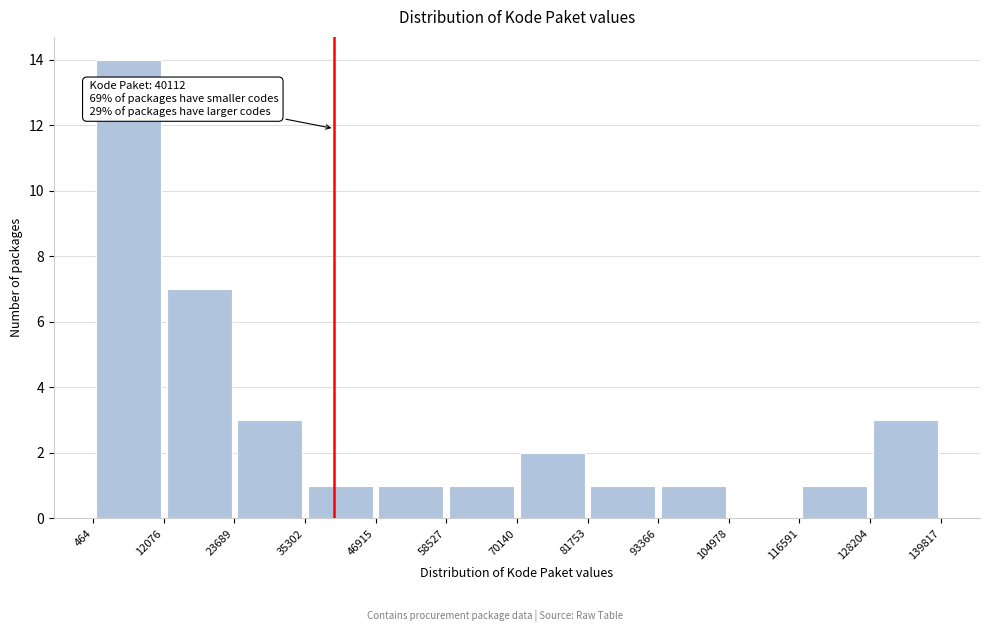

Over which range of the x-axis is the bar tallest?

464 to 12076